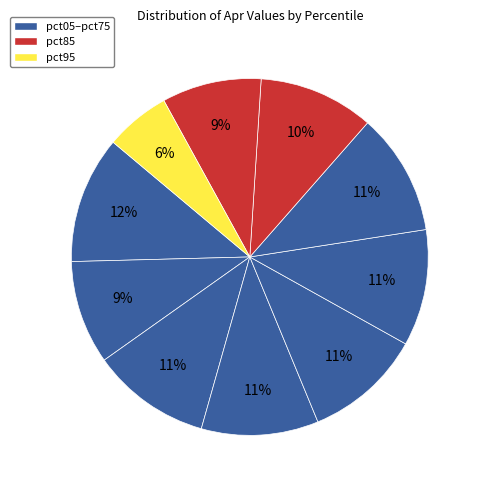

Rank the categories by value from lowest to highest.

pct95, pct85, pct15, pct75, pct55, pct35, pct45, pct25, pct65, pct05